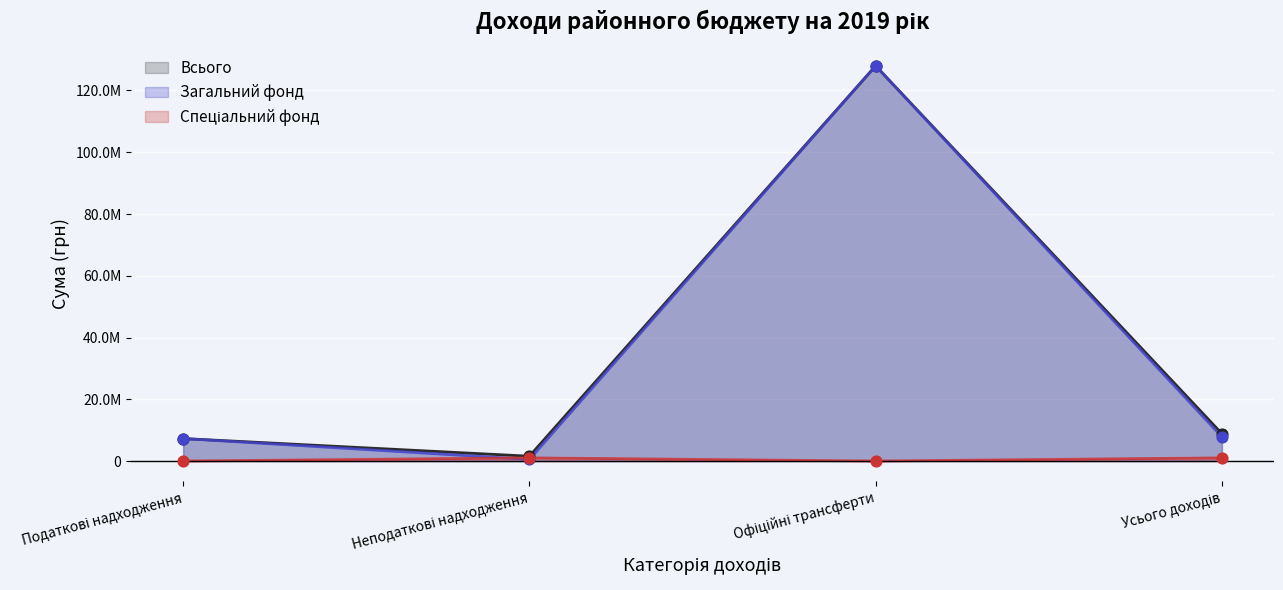

What are all the series names shown in the legend?

Всього, Загальний фонд, Спеціальний фонд